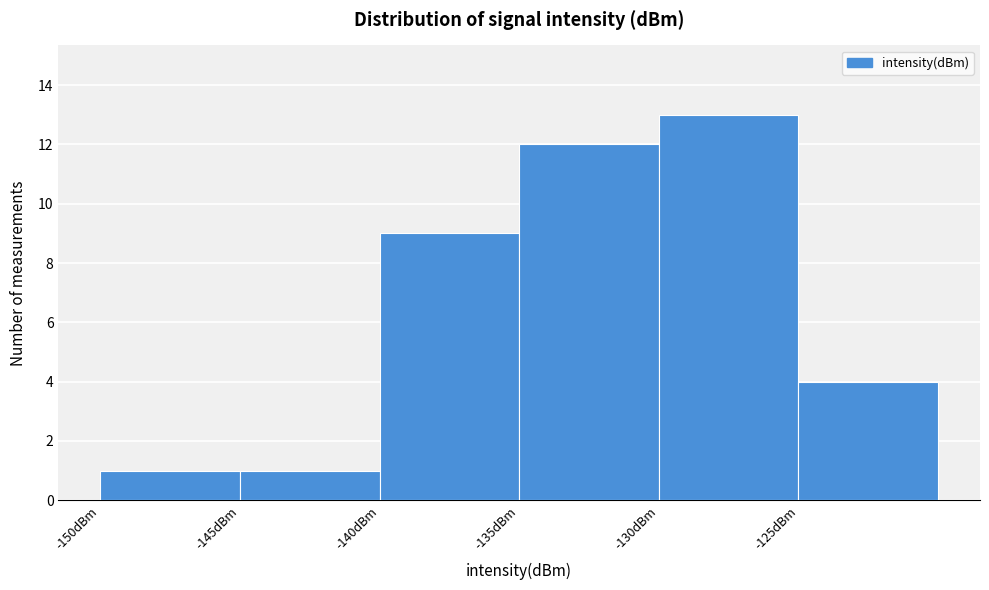

Reading left to right, list every bar in this chart as the range it spans on the x-axis followed by its height. The values are not printed on the chart, so give them approximately, as read against the axis.

-150 to -145: 1
-145 to -140: 1
-140 to -135: 9
-135 to -130: 12
-130 to -125: 13
-125 to -120: 4